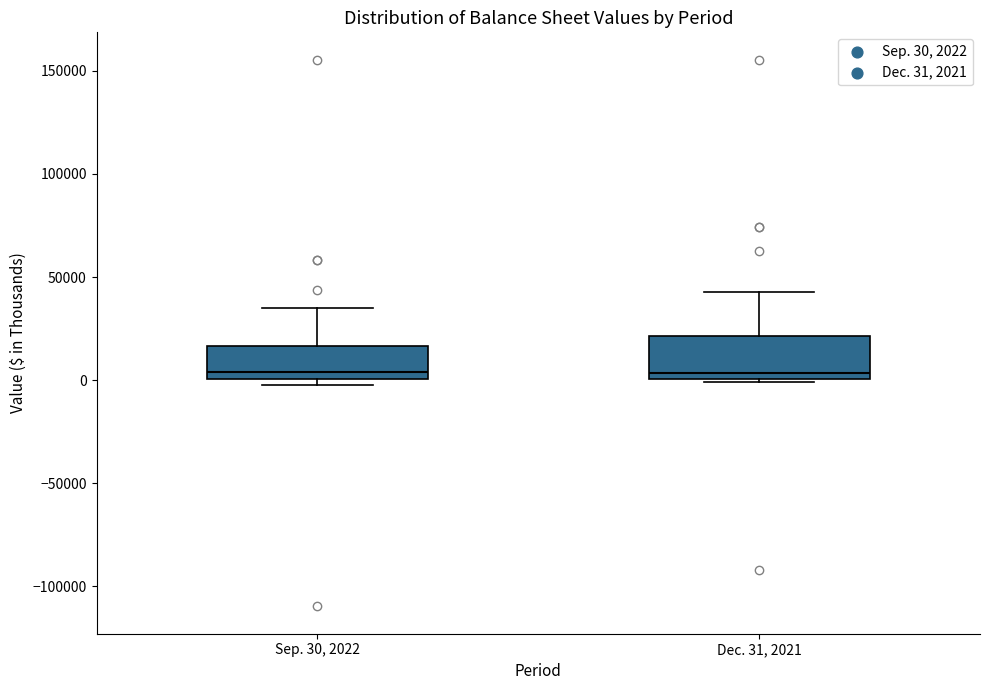

Where is the upper edge of the box for Sep. 30, 2022 on the y-axis? The values are not printed on the chart, so give them approximately, as read against the axis.

15000